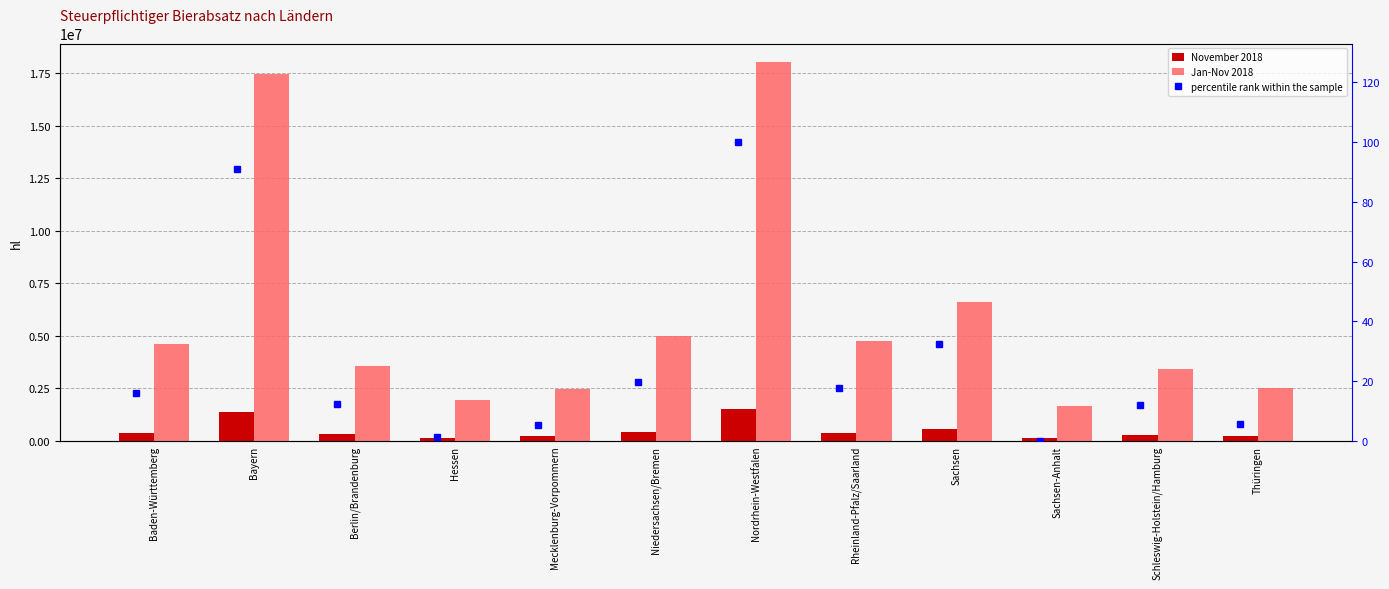

Count the number of data series in this chart.

3